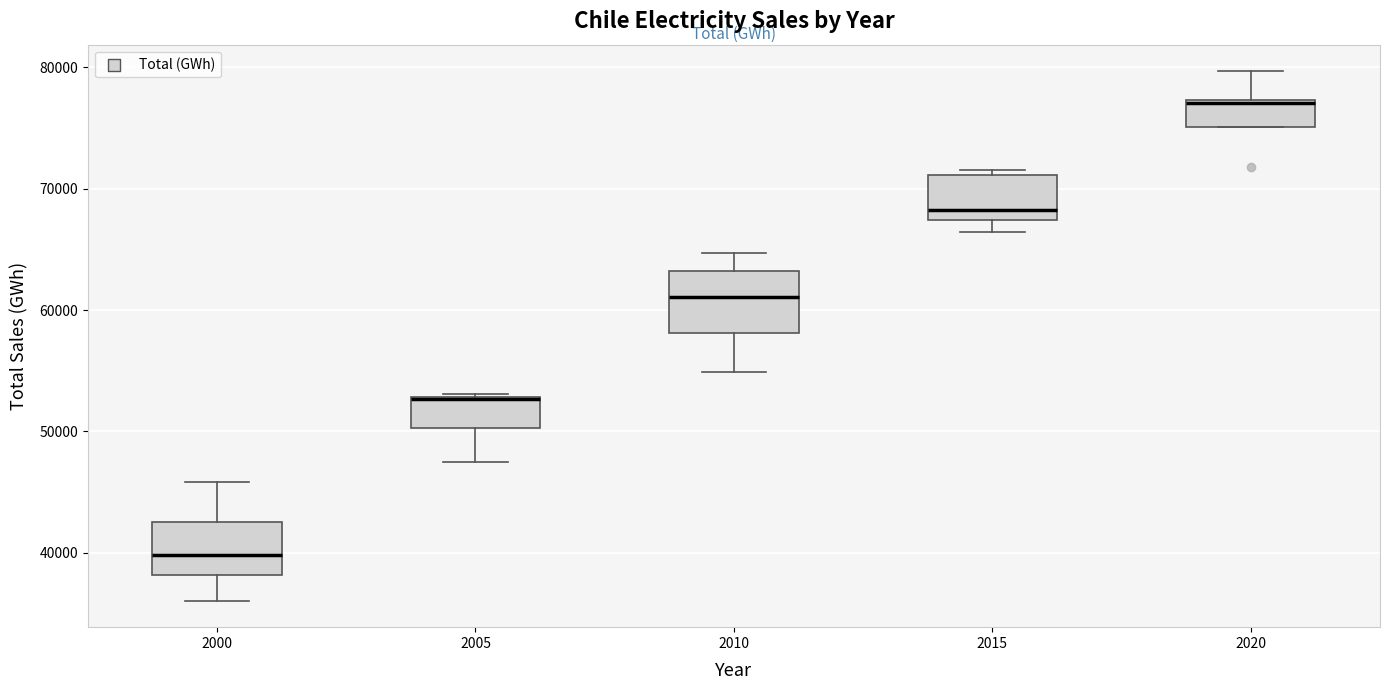

Reading left to right, read every box against the y-axis: the position of its median line, the range the box covers, and the ends of its whiskers. The values are not printed on the chart, so give them approximately, as read against the axis.

2000: median 40000, box 38000 to 43000, whiskers 36000 to 46000
2005: median 53000 (drawn on the box's upper edge), box 50000 to 53000, whiskers 47000 to 53000
2010: median 61000, box 58000 to 63000, whiskers 55000 to 65000
2015: median 68000, box 67000 to 71000, whiskers 66000 to 72000
2020: median 77000, box 75000 to 77000, whiskers 75000 to 80000